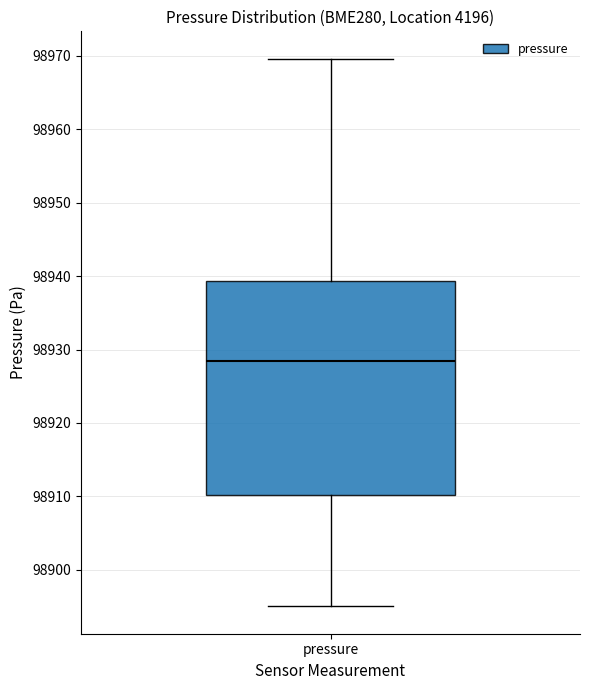

Transcribe this box plot: give where the median line is, the range the box spans, and where the two whiskers end, as read against the y-axis. The values are not printed on the chart, so give them approximately, as read against the axis.

median 98929, box 98910 to 98939, whiskers 98895 to 98970